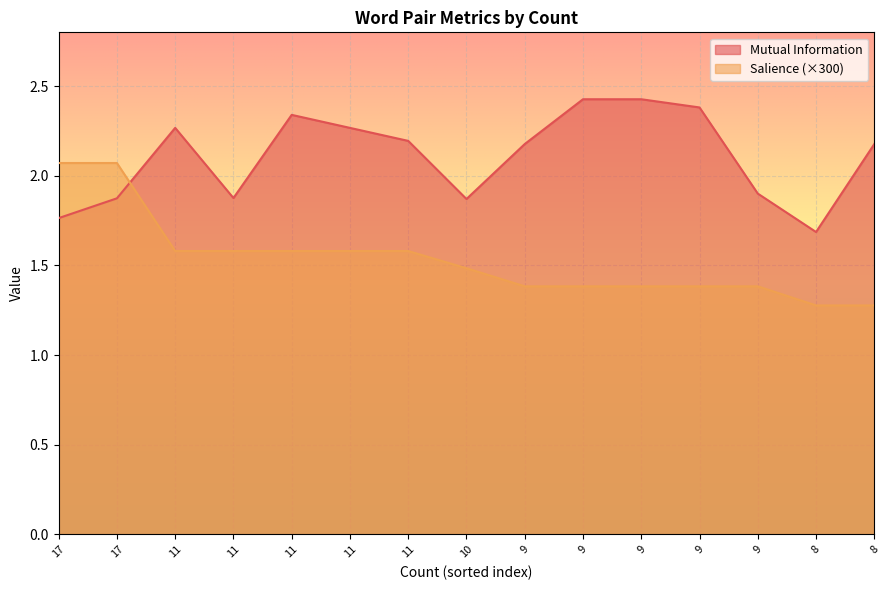

Which series has the largest total across all categories?

Mutual Information